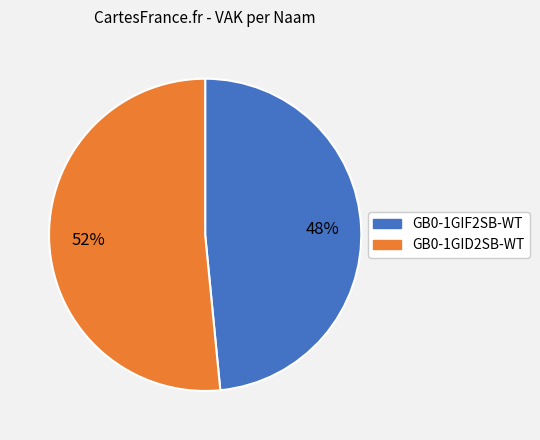

Combined, do GB0-1GIF2SB-WT and GB0-1GID2SB-WT account for over 50%?

Yes